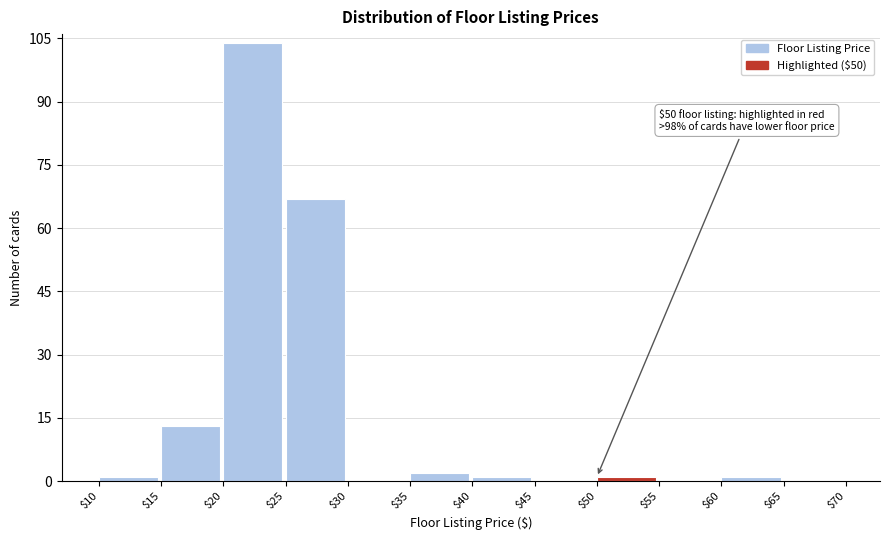

Which range on the x-axis has the tallest bar?

$20 to $25